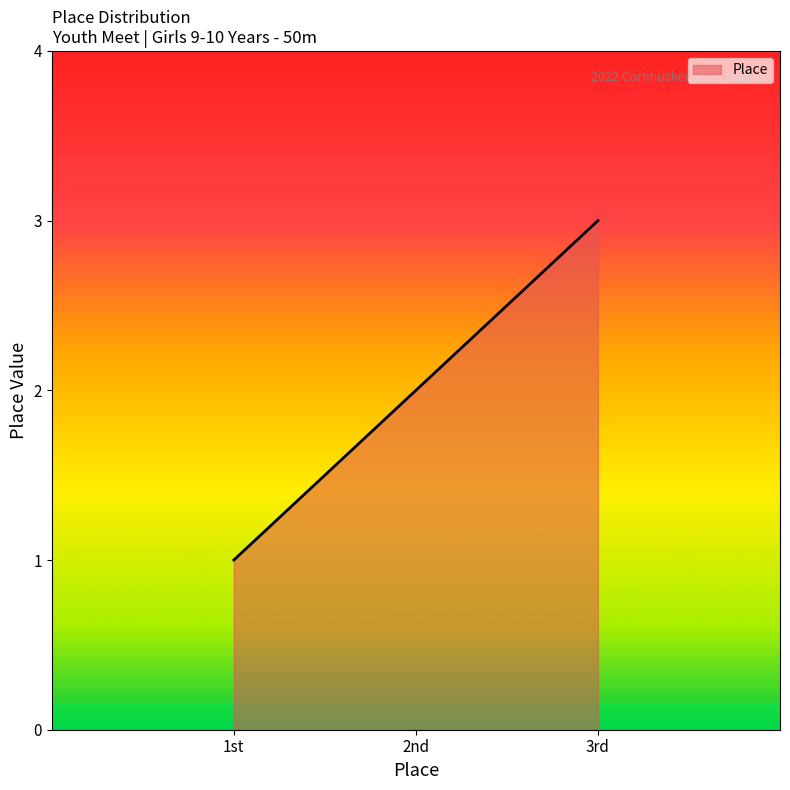

What is the sum of all values?

600.0